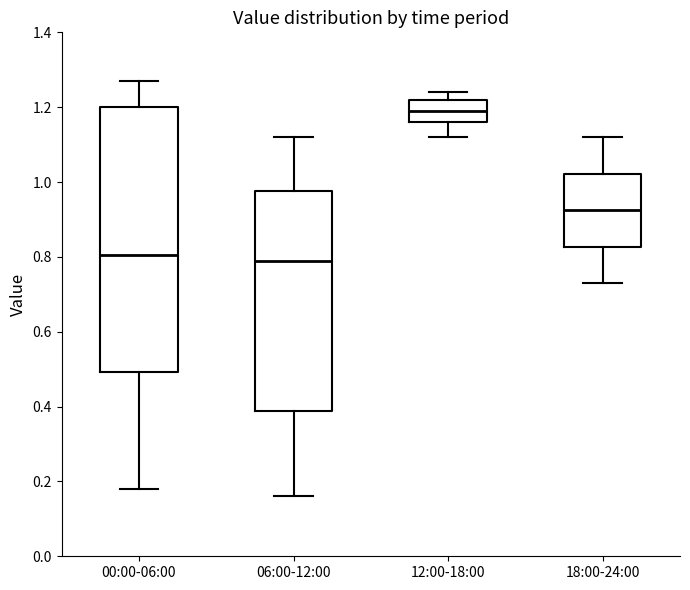

Reading left to right, transcribe this box plot: for each box, give where its median line is, the range the box spans, and where its two whiskers end, as read against the y-axis. The values are not printed on the chart, so give them approximately, as read against the axis.

00:00-06:00: median 0.80, box 0.50 to 1.20, whiskers 0.18 to 1.28
06:00-12:00: median 0.80, box 0.38 to 0.98, whiskers 0.16 to 1.12
12:00-18:00: median 1.20, box 1.16 to 1.22, whiskers 1.12 to 1.24
18:00-24:00: median 0.92, box 0.82 to 1.02, whiskers 0.74 to 1.12